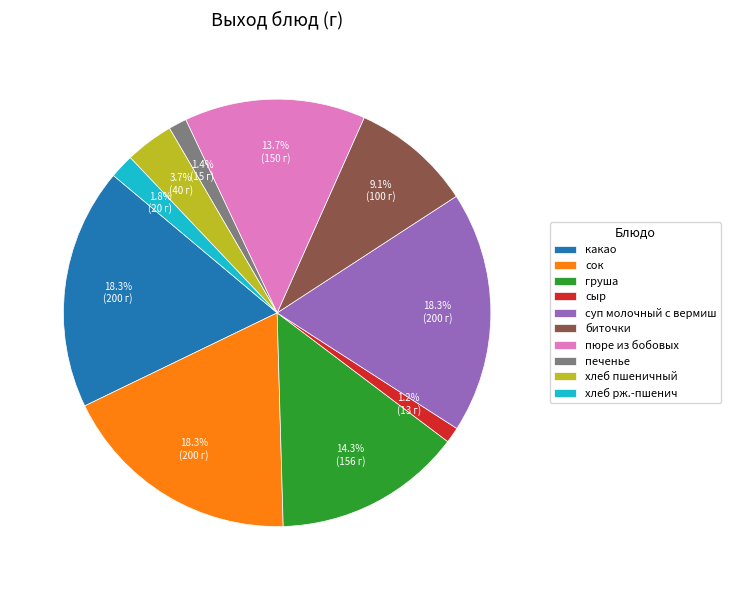

The какао slice represents 18% of the pie. True or false?

True